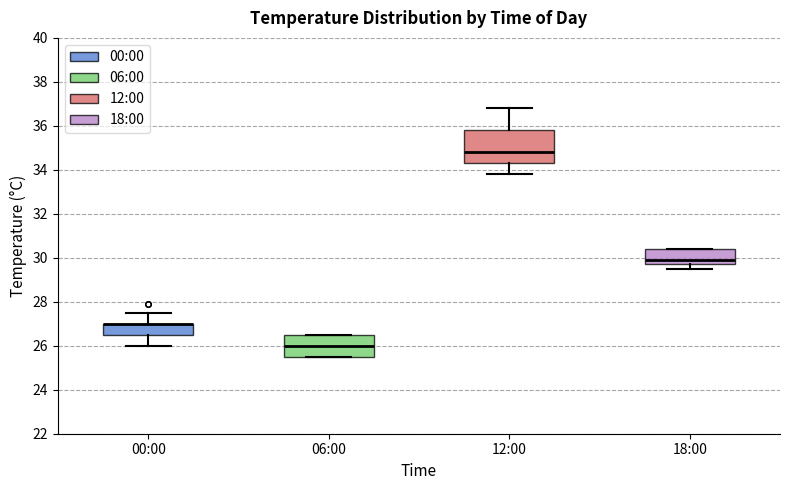

Where is the upper edge of the box for 00:00 on the y-axis? The values are not printed on the chart, so give them approximately, as read against the axis.

27.0